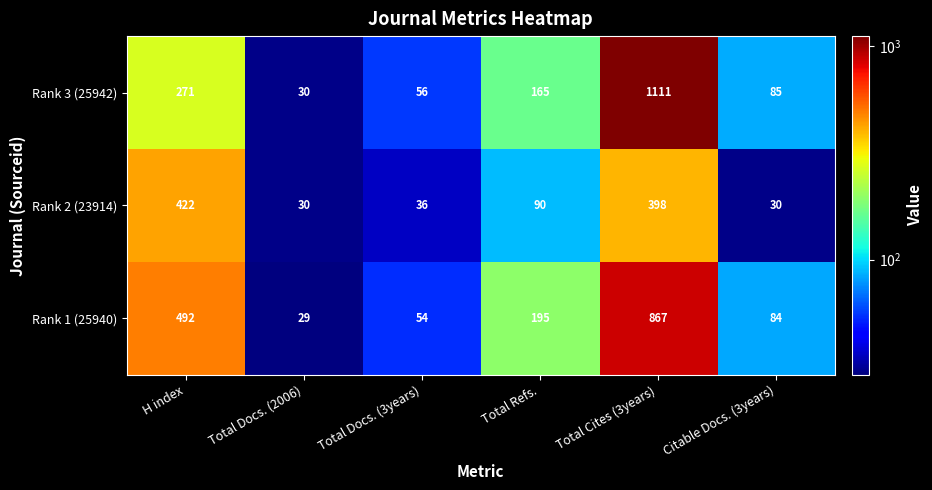

Reading left to right, list all the values displayed in this chart.

Rank 3 (25942): H index=271	Total Docs. (2006)=30	Total Docs. (3years)=56	Total Refs.=165	Total Cites (3years)=1111	Citable Docs. (3years)=85
Rank 2 (23914): H index=422	Total Docs. (2006)=30	Total Docs. (3years)=36	Total Refs.=90	Total Cites (3years)=398	Citable Docs. (3years)=30
Rank 1 (25940): H index=492	Total Docs. (2006)=29	Total Docs. (3years)=54	Total Refs.=195	Total Cites (3years)=867	Citable Docs. (3years)=84